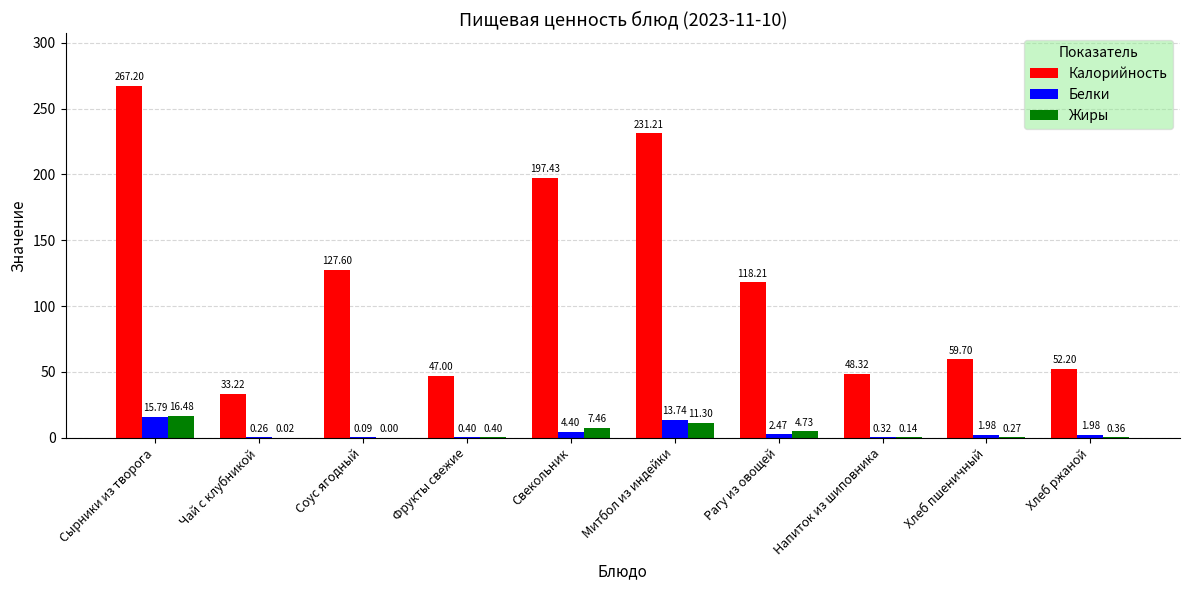

What is the sum of the Жиры values at Свекольник and Напиток из шиповника?

7.6